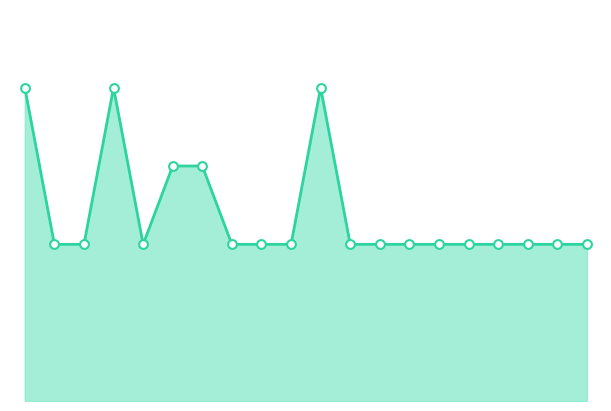

Is this an area chart (filled region under the line)?

Yes